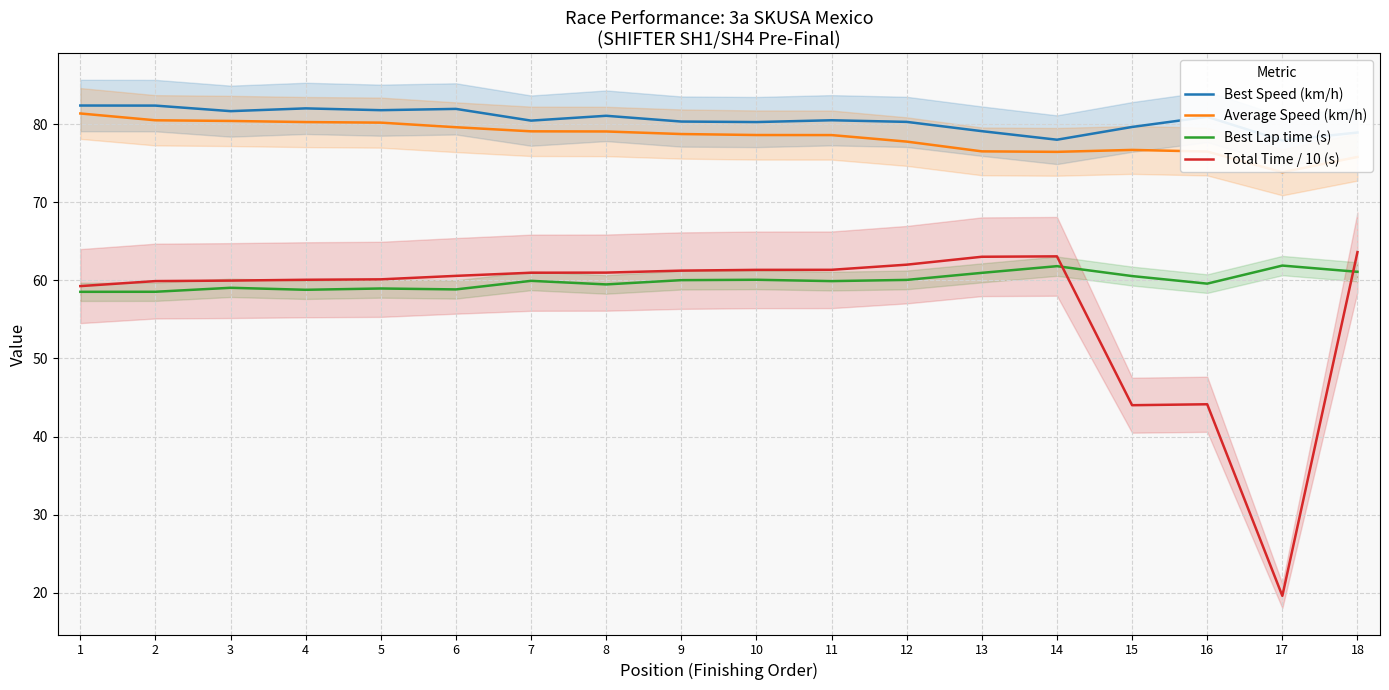

Reading left to right, list all the values displayed in this chart.

Best Speed (km/h): 1=82.4	2=82.4	3=81.7	4=82.0	5=81.8	6=82.0	7=80.5	8=81.1	9=80.4	10=80.3	11=80.5	12=80.3	13=79.1	14=78.0	15=79.7	16=81.0	17=77.9	18=78.9
Average Speed (km/h): 1=81.4	2=80.5	3=80.4	4=80.3	5=80.2	6=79.6	7=79.1	8=79.1	9=78.8	10=78.6	11=78.6	12=77.8	13=76.5	14=76.5	15=76.7	16=76.5	17=73.9	18=75.8
Best Lap time (s): 1=58.5	2=58.5	3=59.1	4=58.8	5=59.0	6=58.8	7=59.9	8=59.5	9=60.0	10=60.1	11=59.9	12=60.1	13=61.0	14=61.8	15=60.6	16=59.6	17=61.9	18=61.1
Total Time / 10 (s): 1=59.3	2=59.9	3=60.0	4=60.1	5=60.1	6=60.6	7=61.0	8=61.0	9=61.3	10=61.4	11=61.4	12=62.0	13=63.0	14=63.1	15=44.0	16=44.1	17=19.6	18=63.6